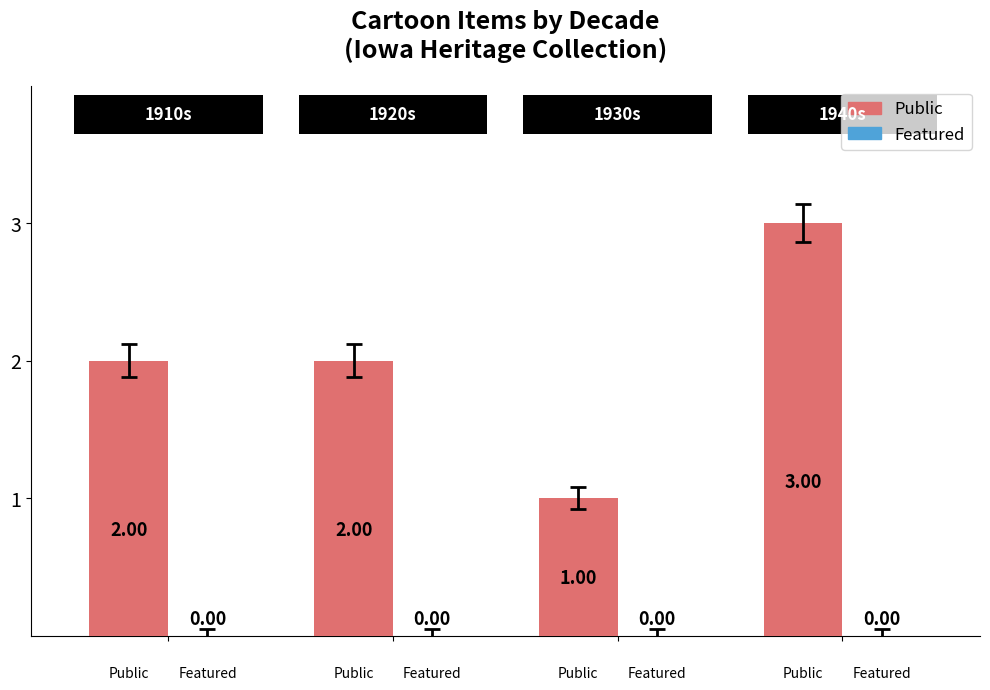

What is the sum of all values?

8